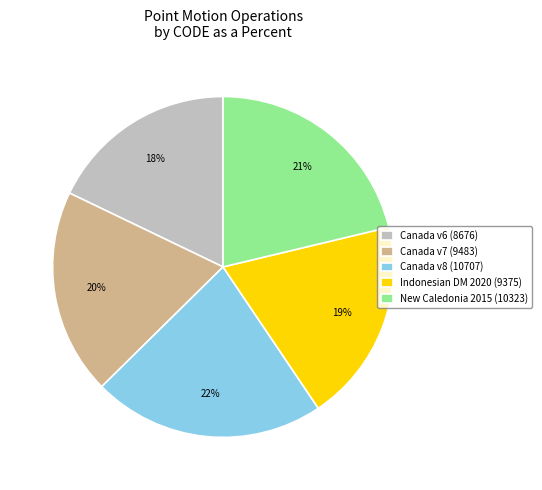

What is the ratio of the value at Canada v6 (8676) to the value at Indonesian DM 2020 (9375)?

0.9